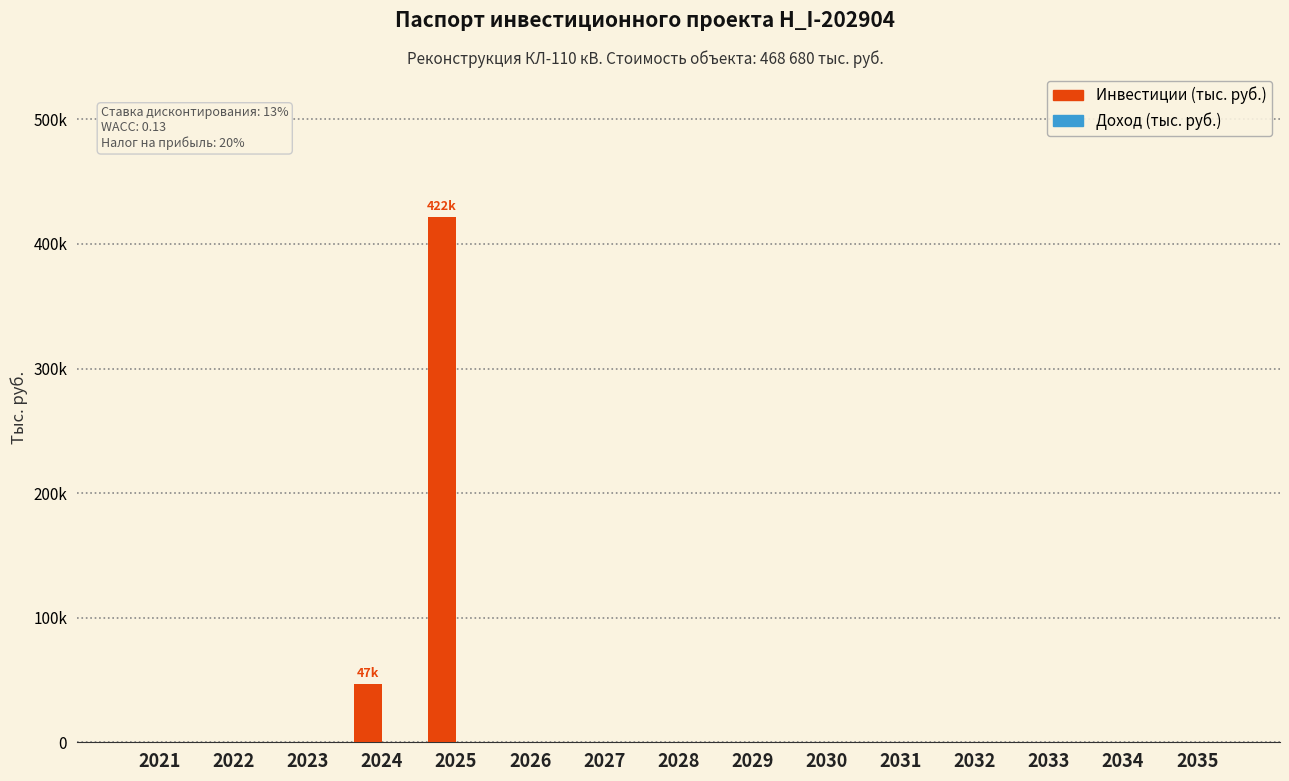

How many categories are shown in the chart?

15